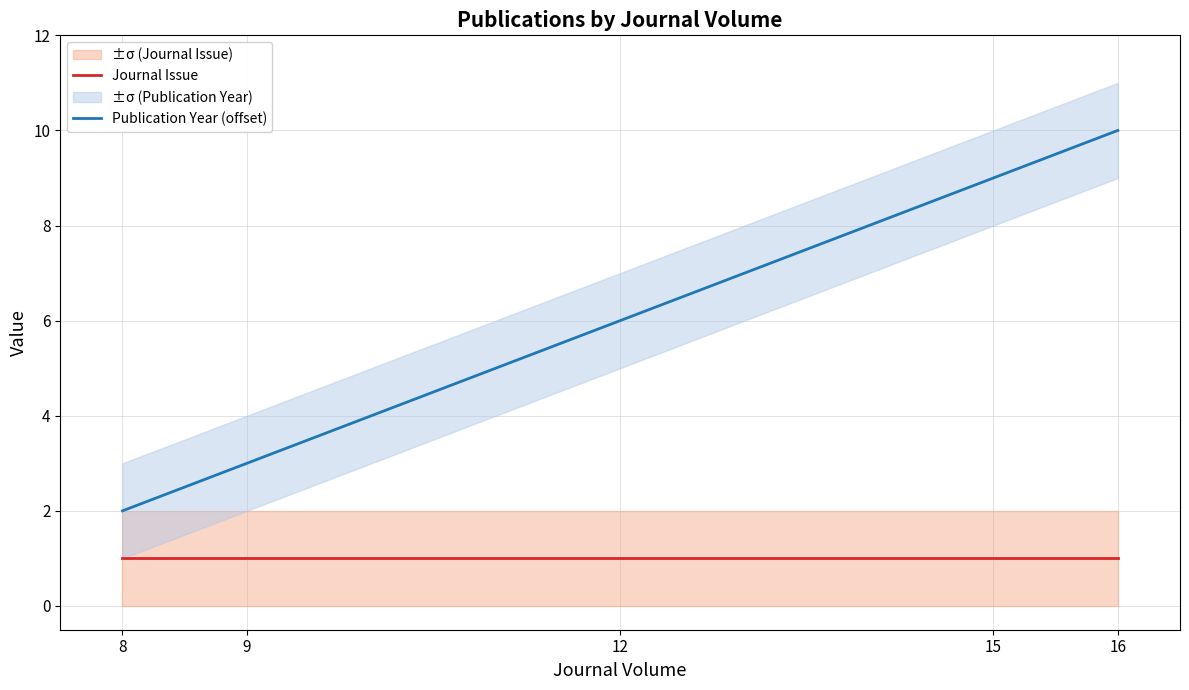

What is the value of the Journal Issue point at the 1st from the left?

1